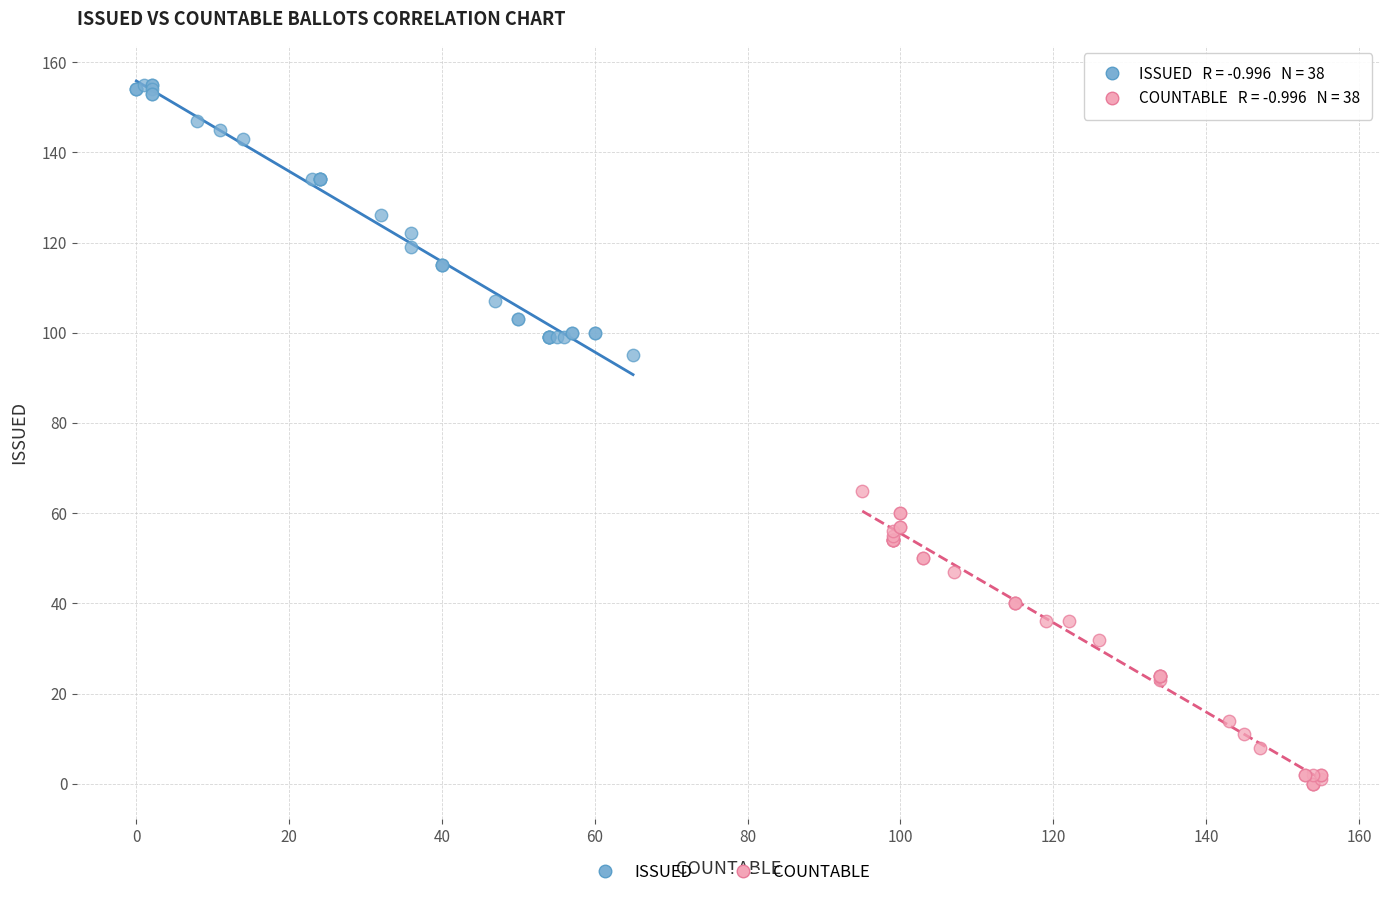

What are all the series names shown in the legend?

ISSUED, COUNTABLE